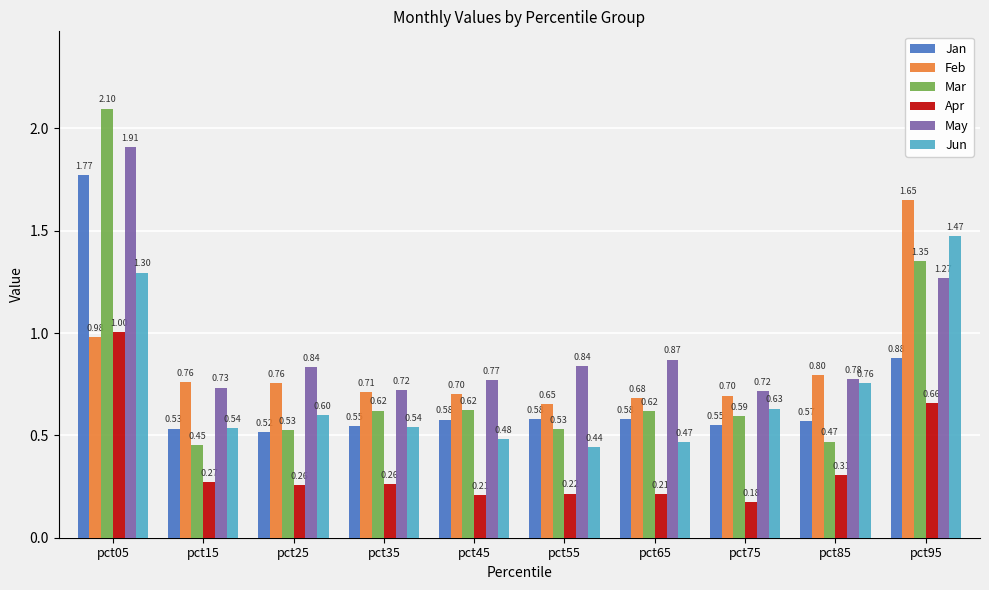

What is the difference between the maximum and minimum values in the May series?

1.2